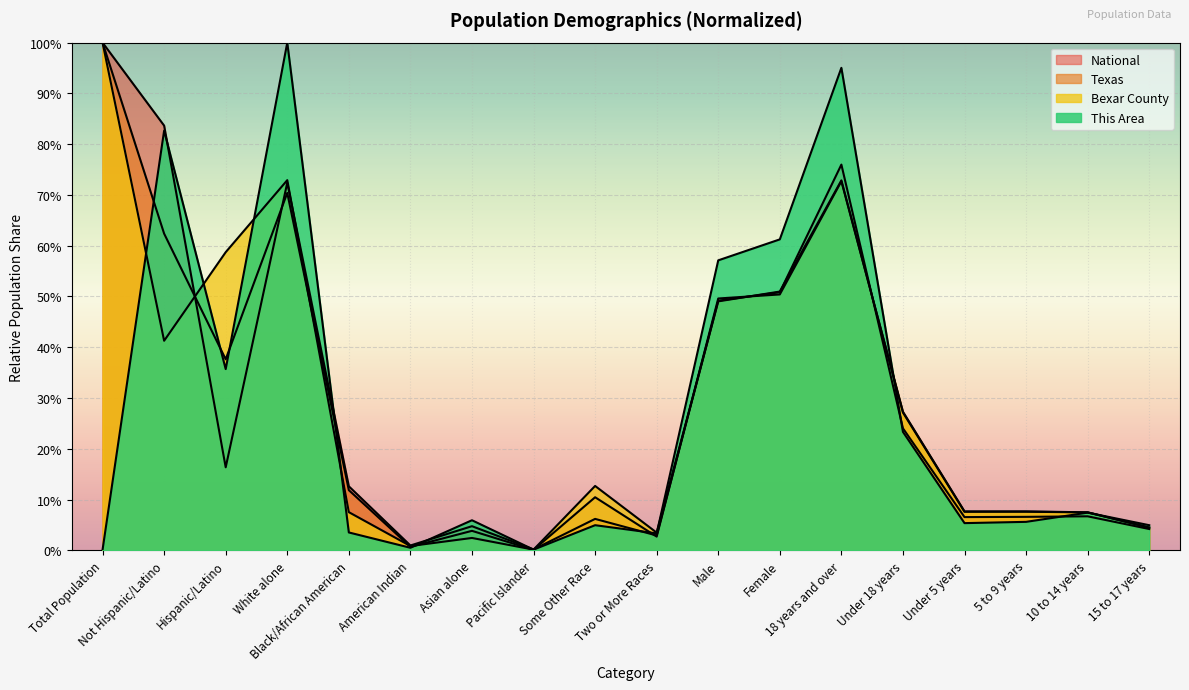

Which series has the largest total across all categories?

Texas